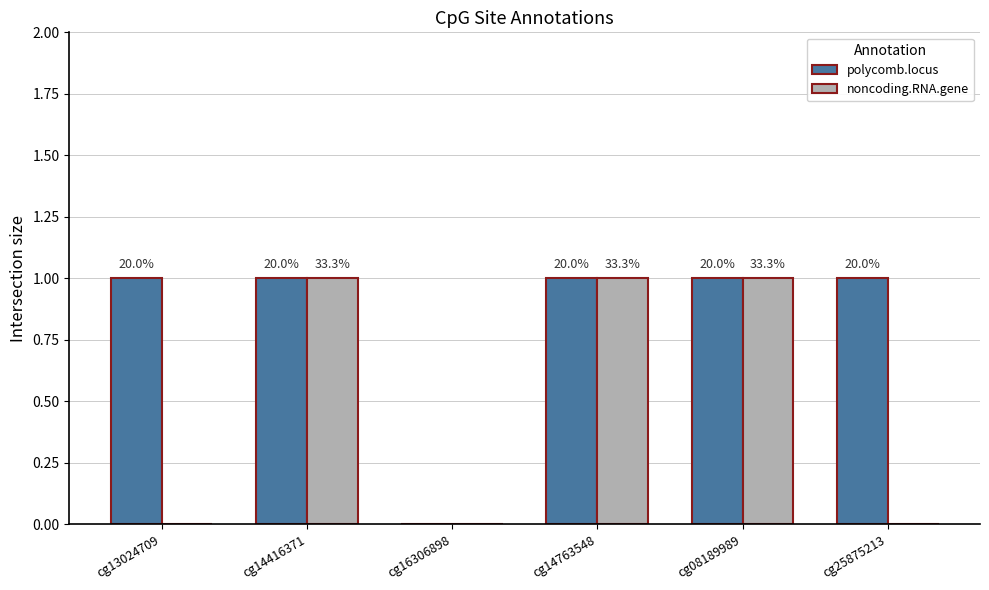

What is the highest value of the polycomb.locus series?

1